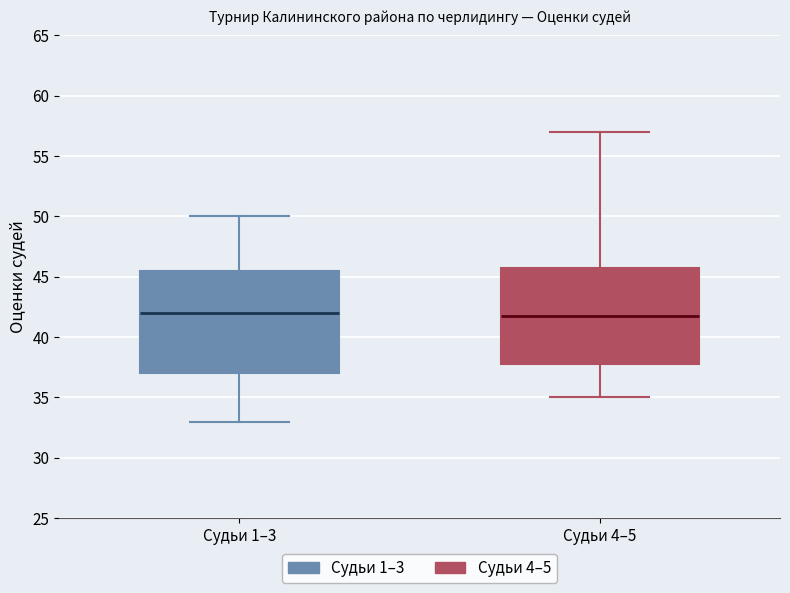

Where is the lower edge of the box for Судьи 1–3 on the y-axis? The values are not printed on the chart, so give them approximately, as read against the axis.

37.0